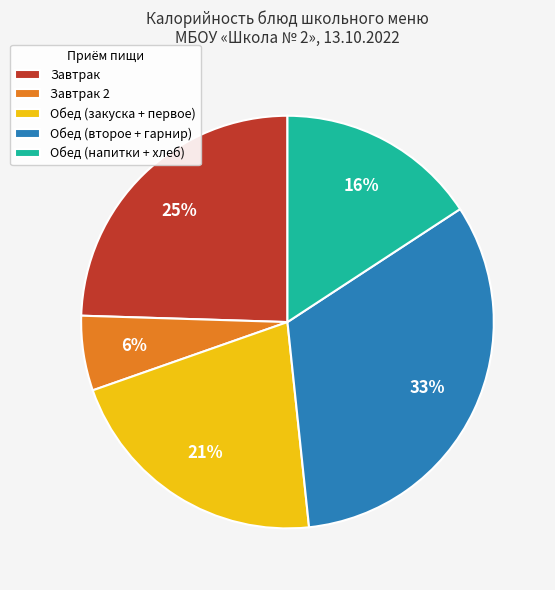

Which slice is the smallest?

Завтрак 2